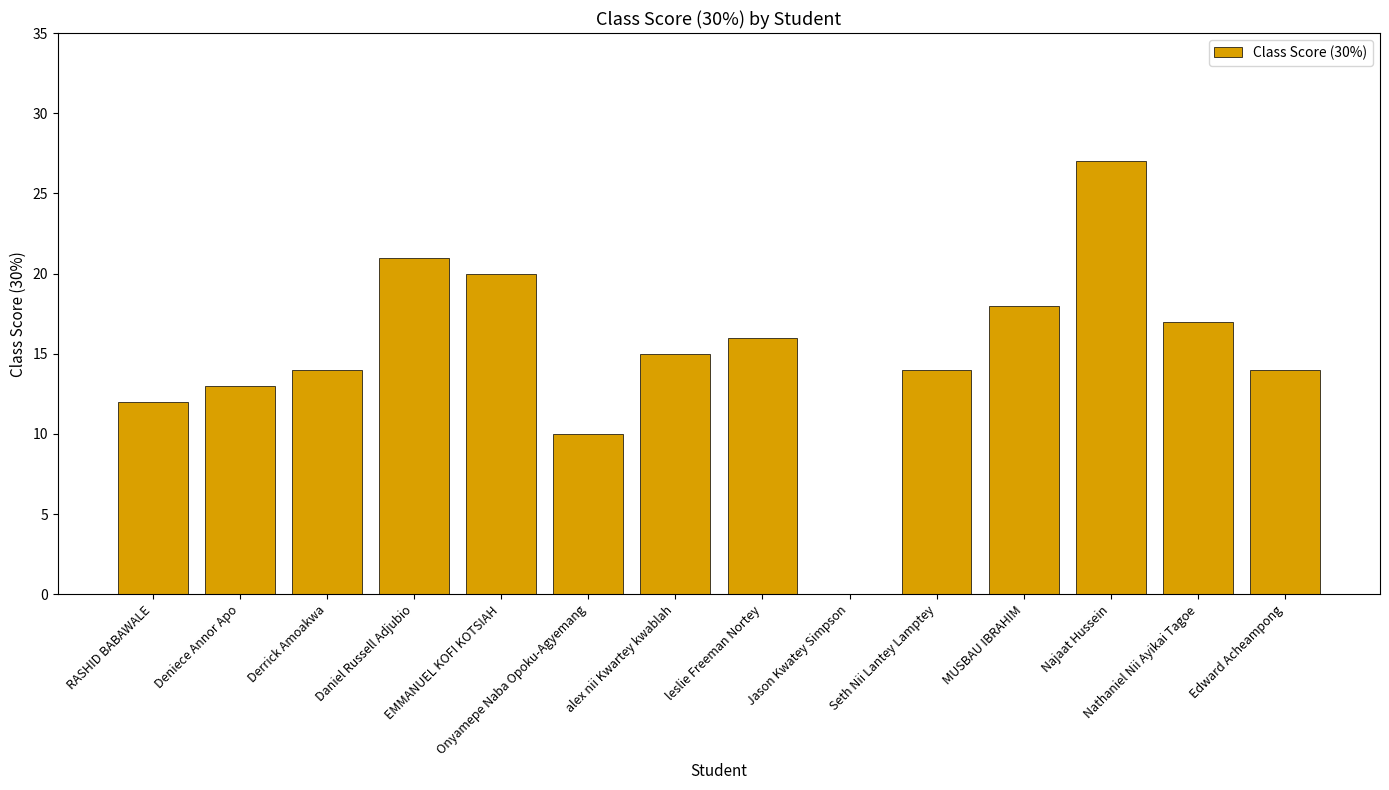

True or false: the data shows 20 at EMMANUEL KOFI KOTSIAH.

True